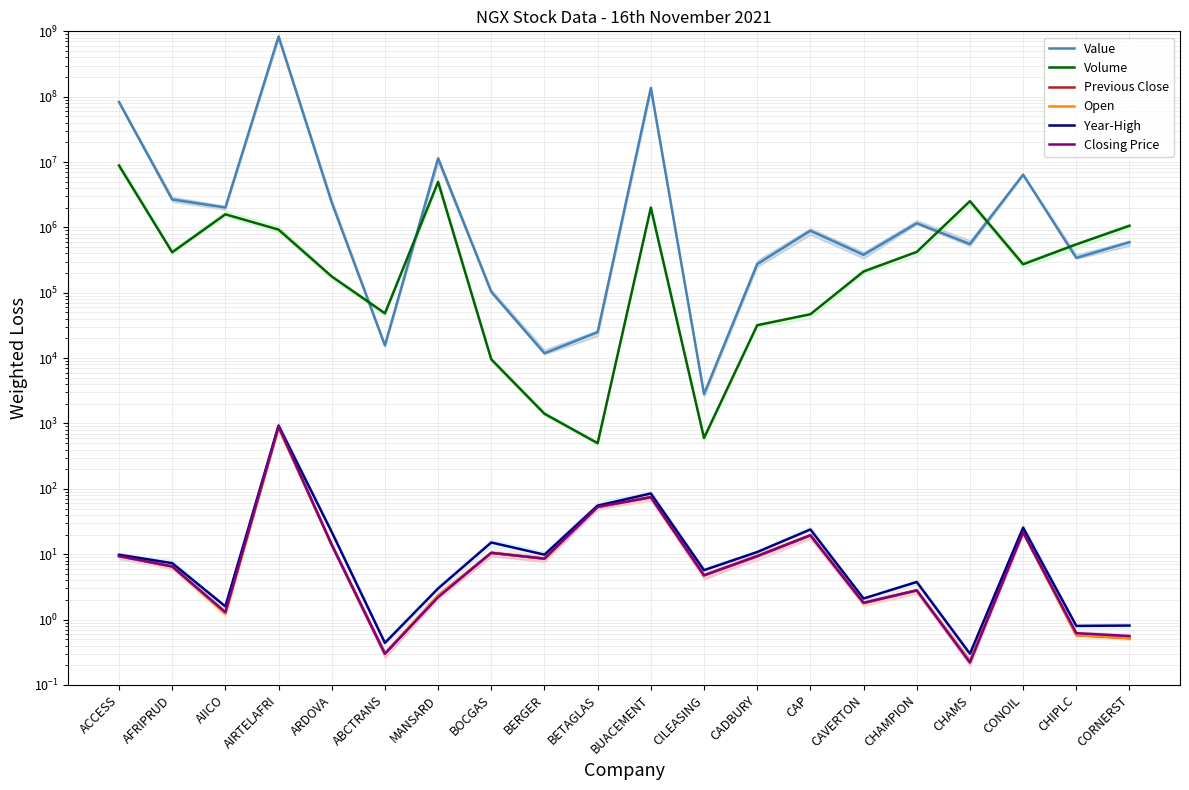

What is the label of the 14th point from the right?

MANSARD